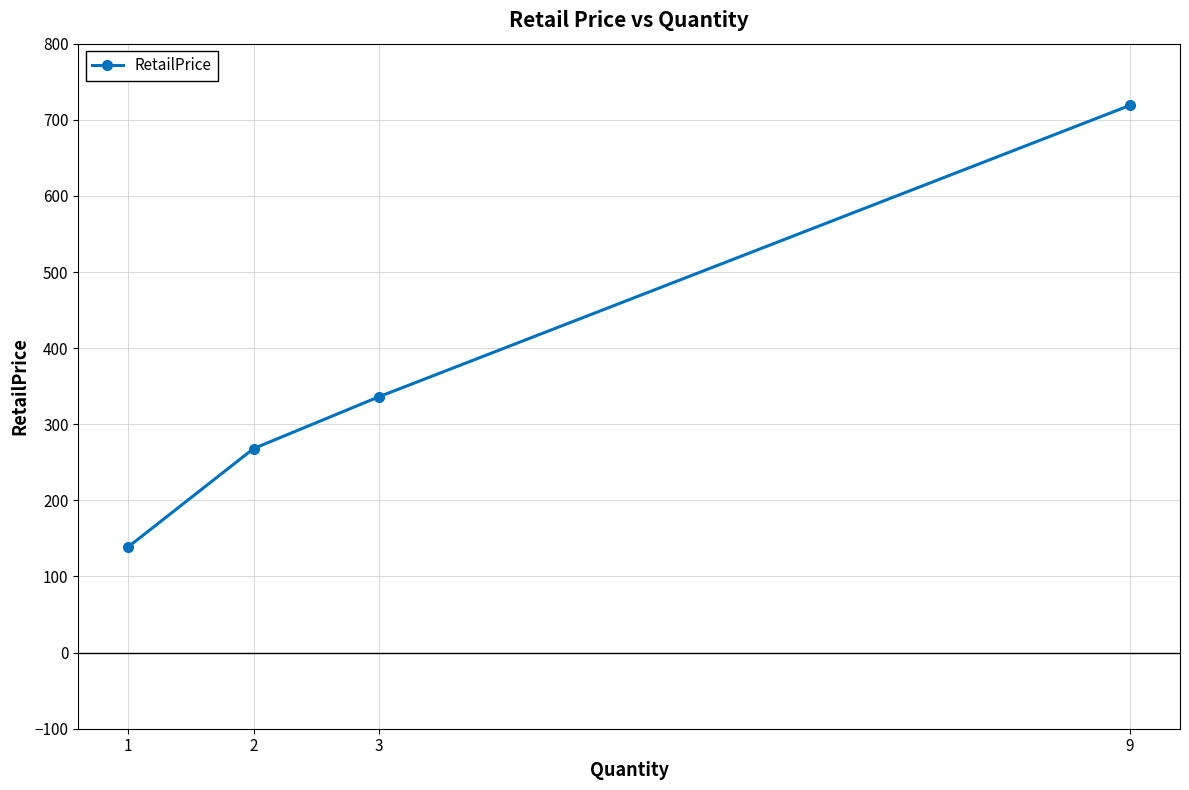

At which label is the value closest to 428?

3